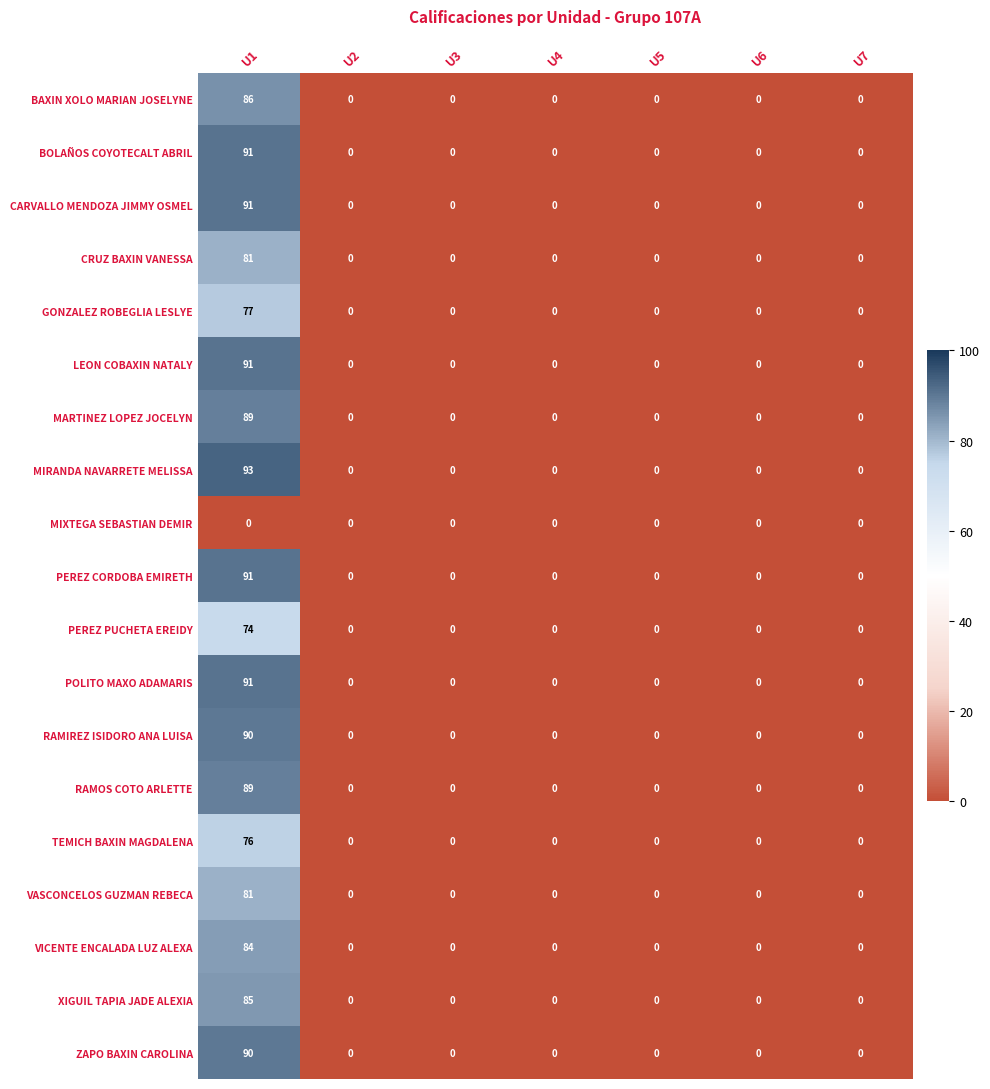

What is the highest value of the MARTINEZ LOPEZ JOCELYN series?

89